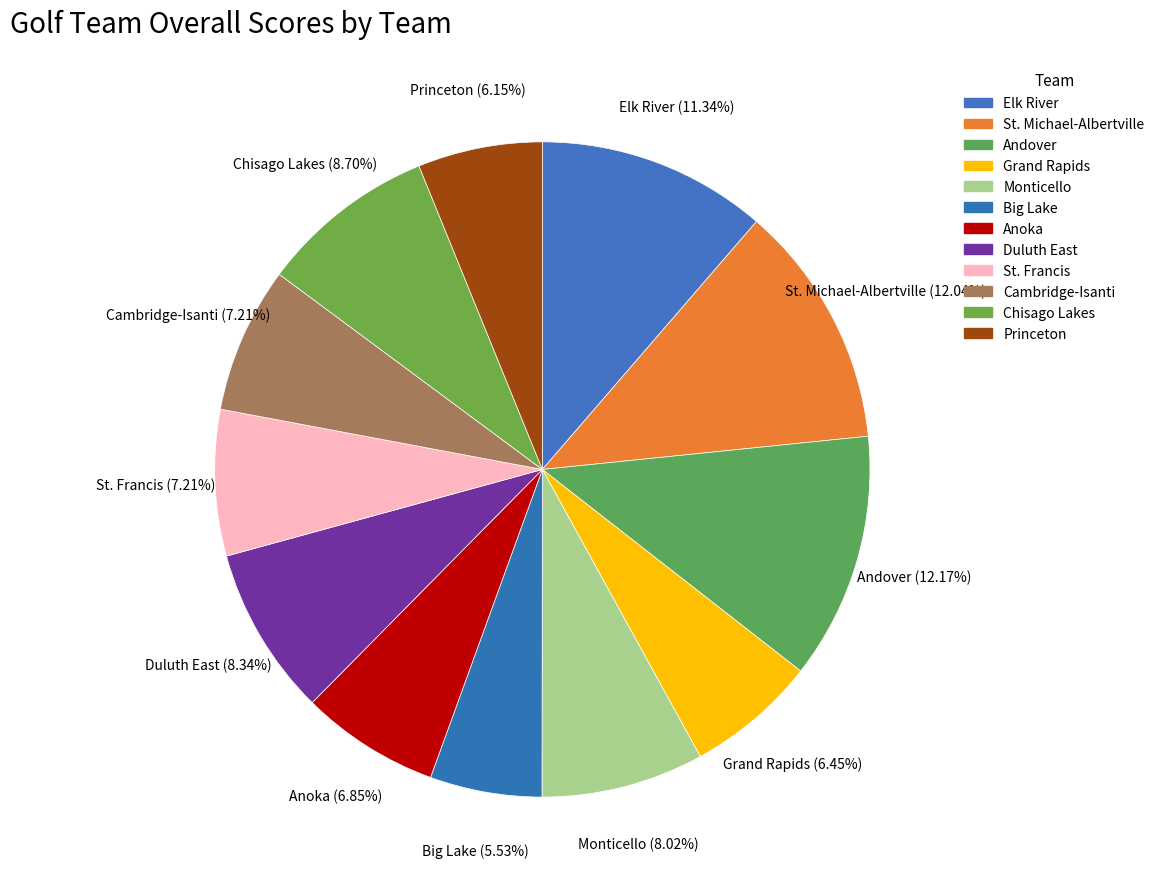

Is Anoka the majority of the pie?

No